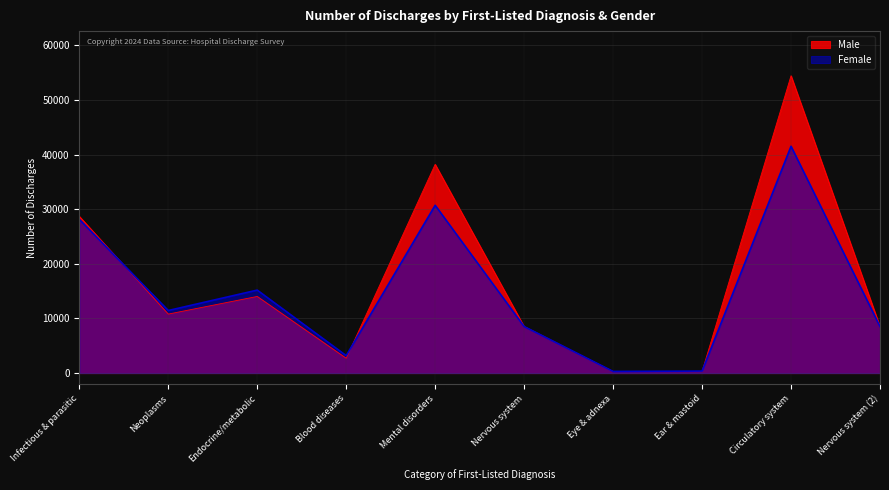

What is the spread (max minus min) of values at Mental disorders?

7497